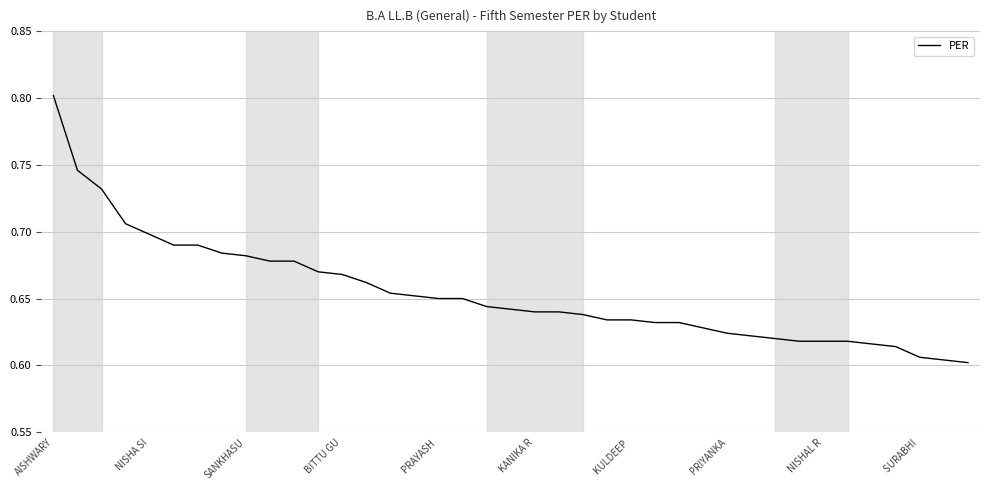

What is the maximum value shown in the chart?

0.8